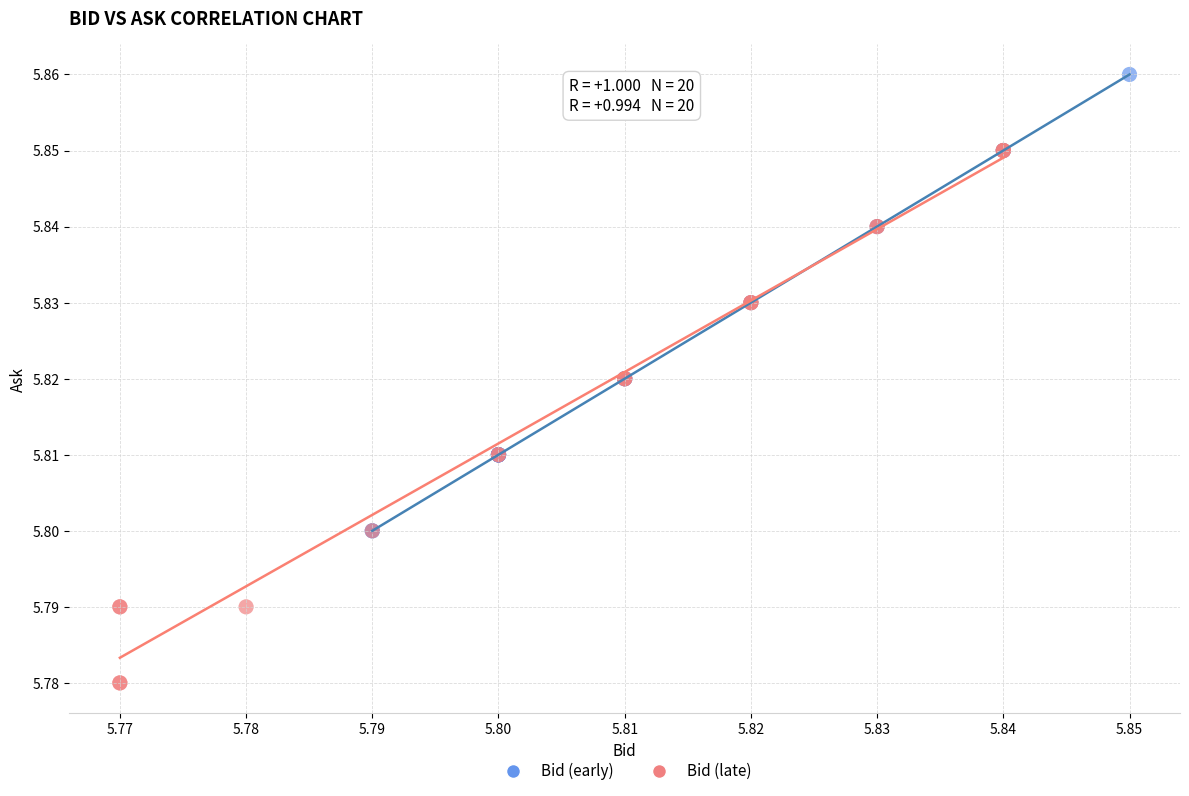

Which series reaches the minimum Y coordinate?

Bid (late)